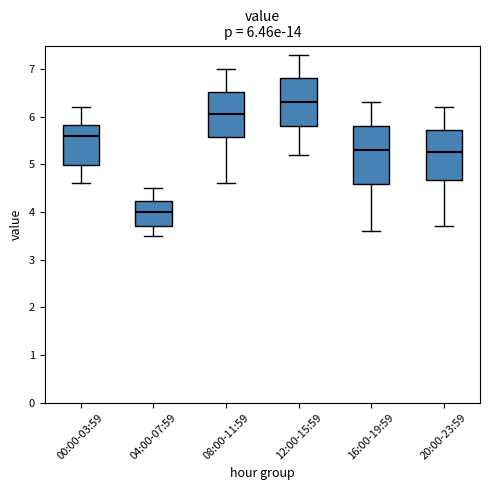

Which box has the lowest median line?

04:00-07:59